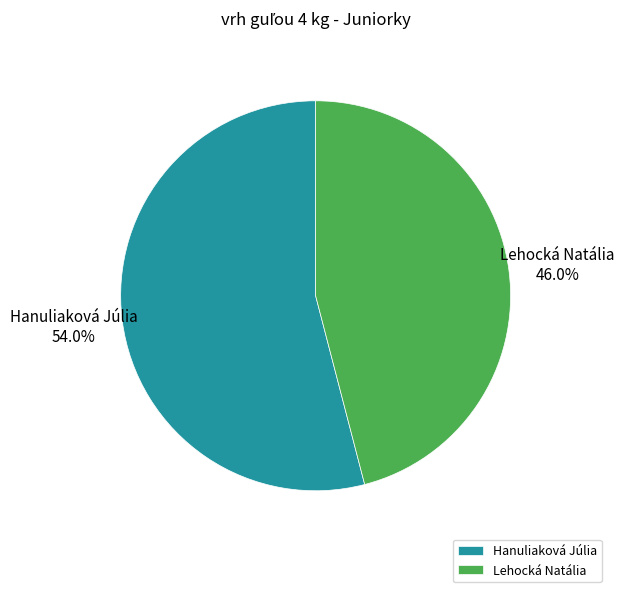

To the nearest percent, what percentage of the pie is Lehocká Natália?

46%